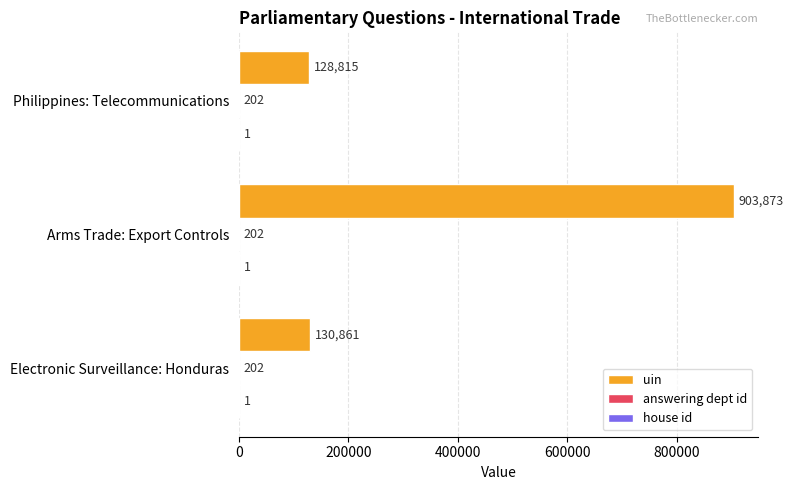

What is the greatest value displayed?

903873